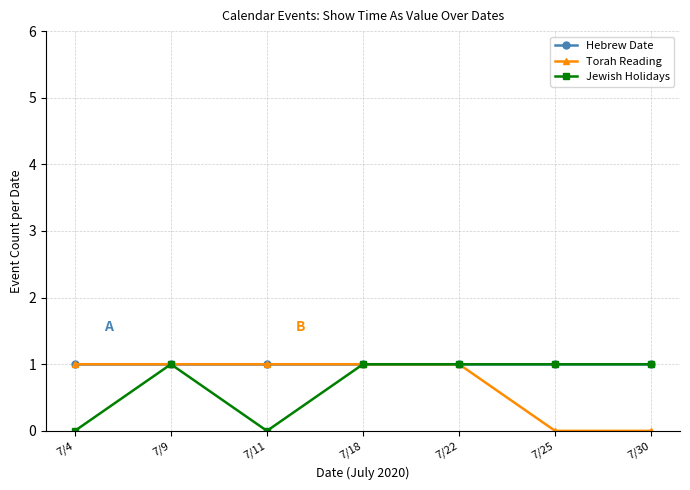

What are all the series names shown in the legend?

Hebrew Date, Torah Reading, Jewish Holidays